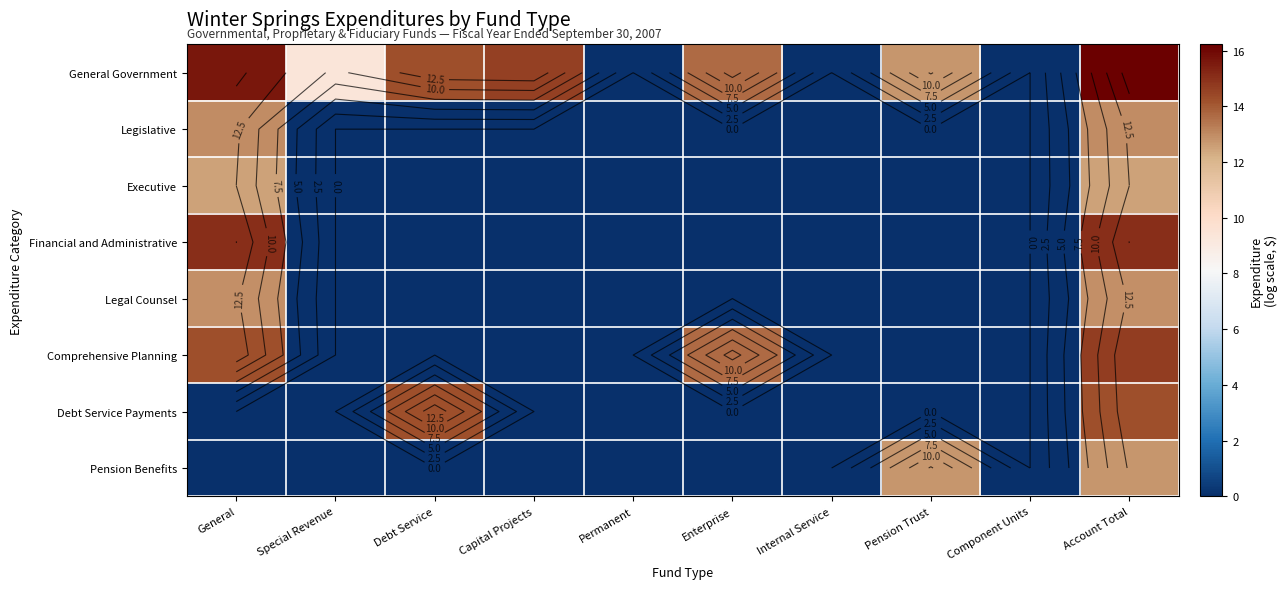

True or false: Legal Counsel has a value of 0.0 at Internal Service.

True